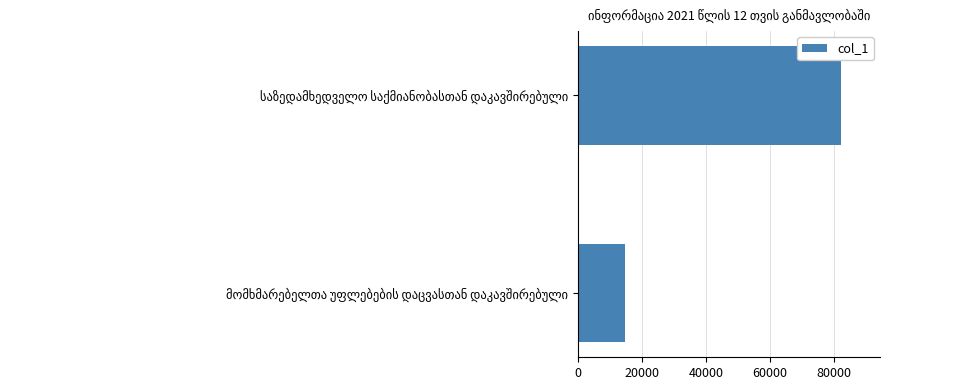

What is the difference between the maximum and minimum values?

67250